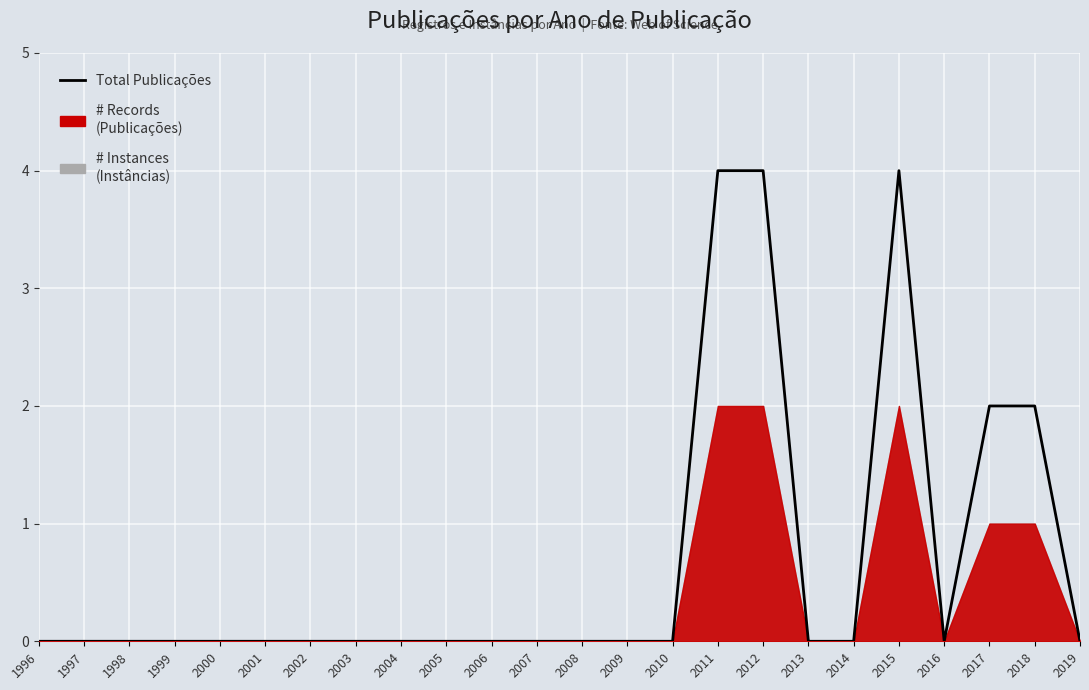

Reading right to left, what are all the values shown in this chart?

0	2	2	0	4	0	0	4	4	0	0	0	0	0	0	0	0	0	0	0	0	0	0	0